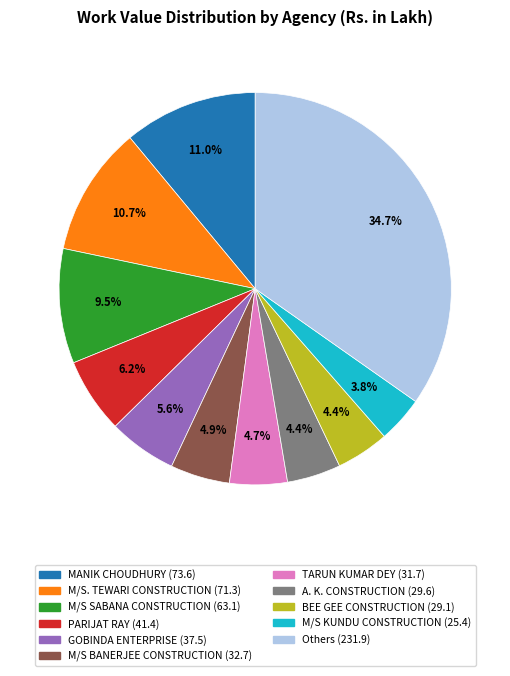

Is there any slice that represents more than half of the pie?

No